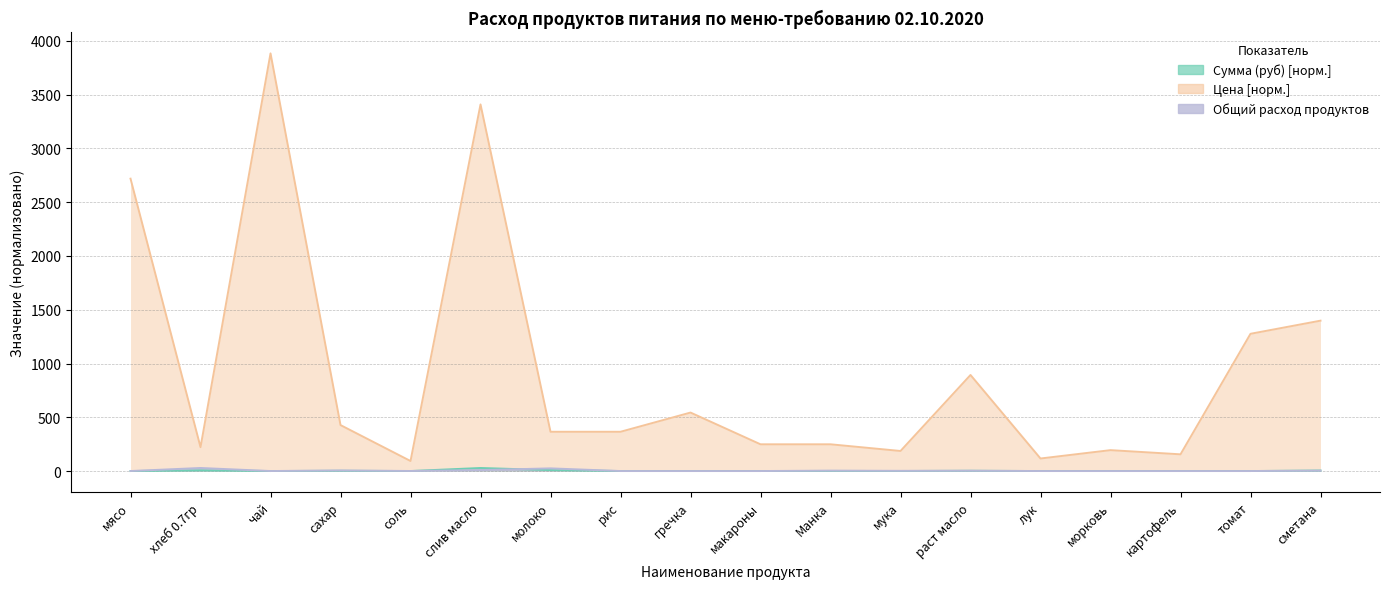

True or false: Цена and Общий расход продуктов cross at least once.

False